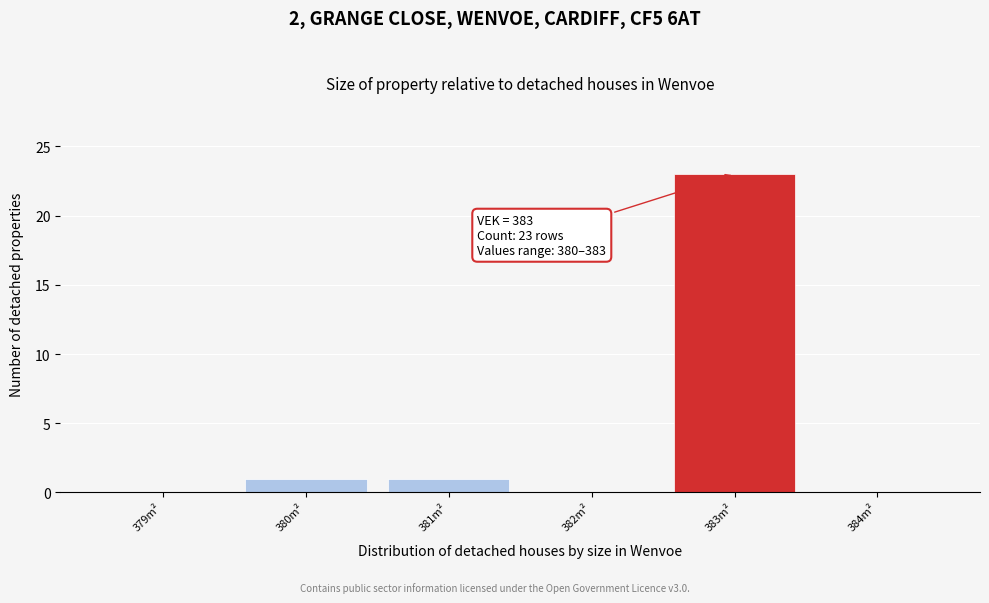

Which range on the x-axis has the tallest bar?

382.5 to 383.5